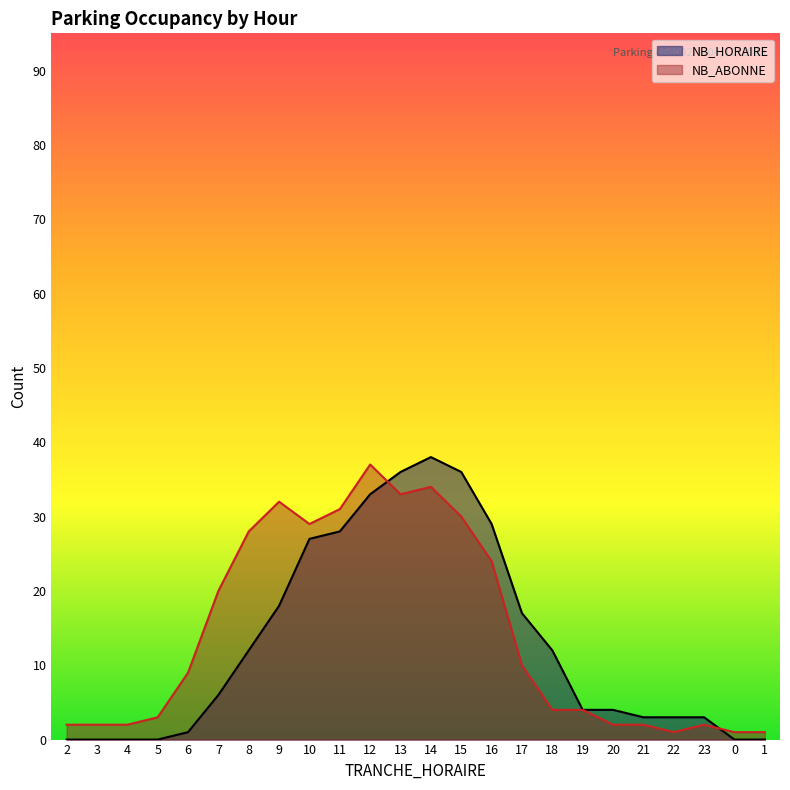

Reading right to left, transcribe all the data shown in this chart.

NB_HORAIRE: 1=0	0=0	23=3	22=3	21=3	20=4	19=4	18=12	17=17	16=29	15=36	14=38	13=36	12=33	11=28	10=27	9=18	8=12	7=6	6=1	5=0	4=0	3=0	2=0
NB_ABONNE: 1=1	0=1	23=2	22=1	21=2	20=2	19=4	18=4	17=10	16=24	15=30	14=34	13=33	12=37	11=31	10=29	9=32	8=28	7=20	6=9	5=3	4=2	3=2	2=2